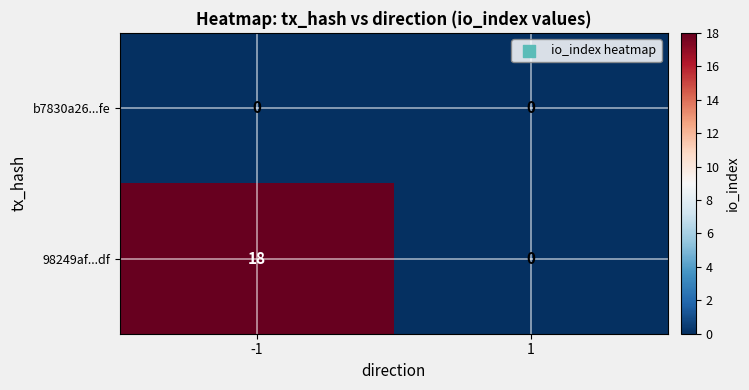

List the series in order of their peak value, lowest first.

b7830a26...fe, 98249af...df